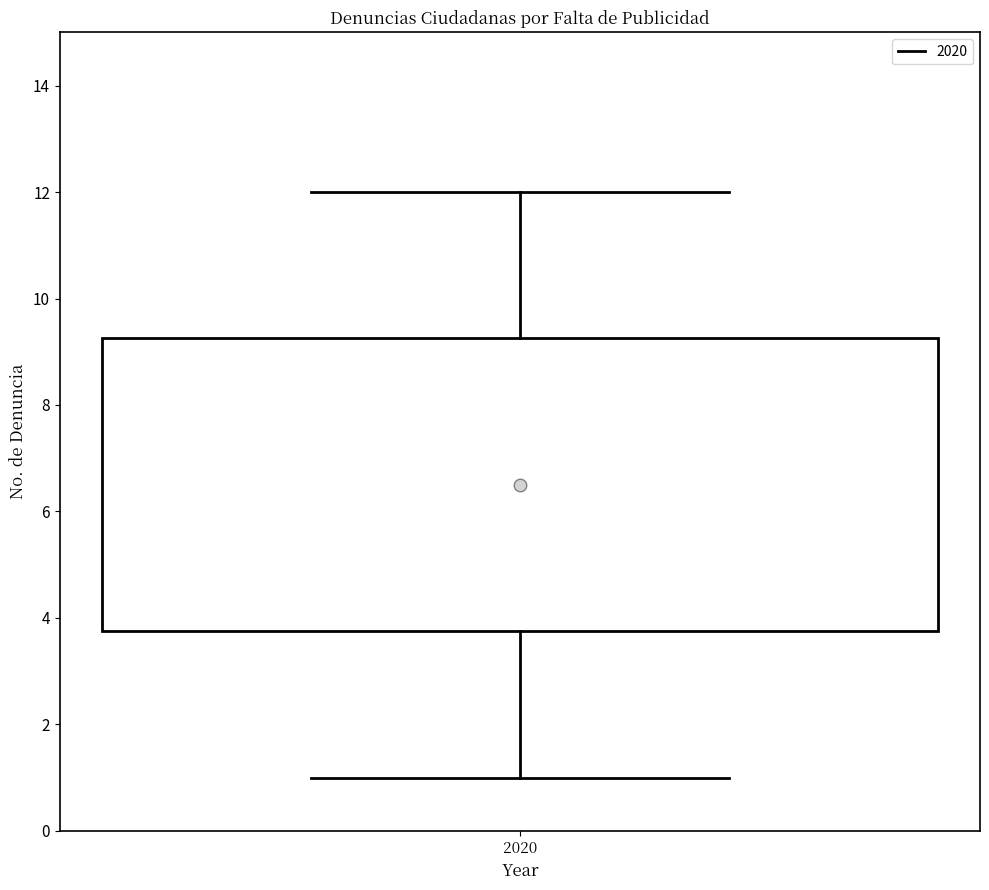

Transcribe this box plot: give where the median line is, the range the box spans, and where the two whiskers end, as read against the y-axis. The values are not printed on the chart, so give them approximately, as read against the axis.

median 6.6, box 3.8 to 9.2, whiskers 1.0 to 12.0